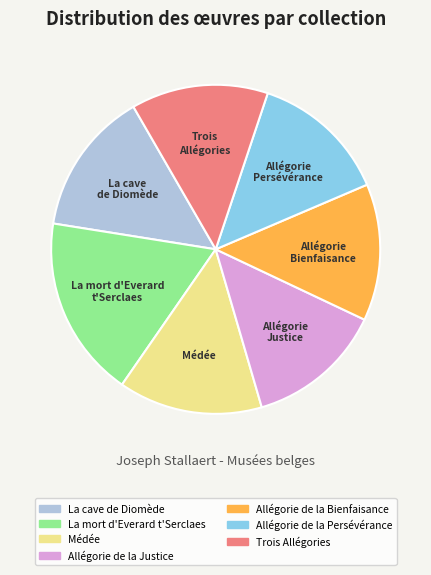

Count the number of slices in the pie.

7